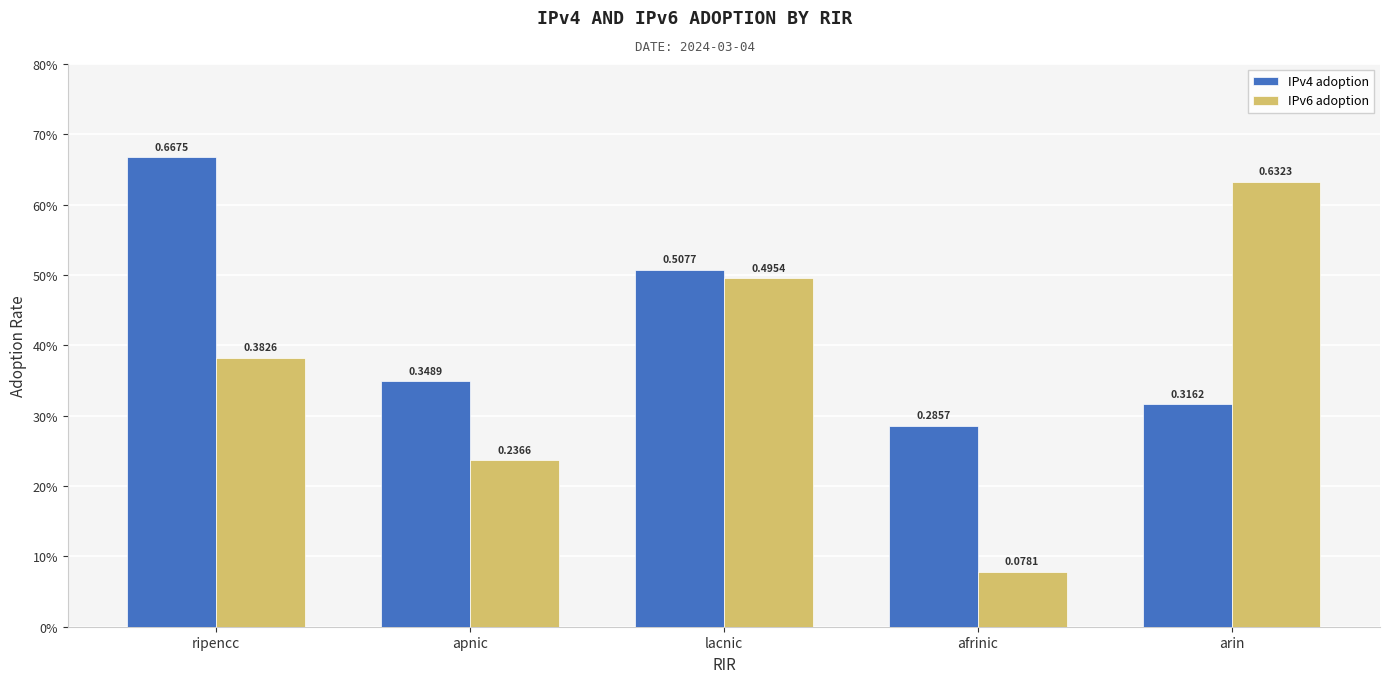

What is the label of the 4th bar from the right?

apnic